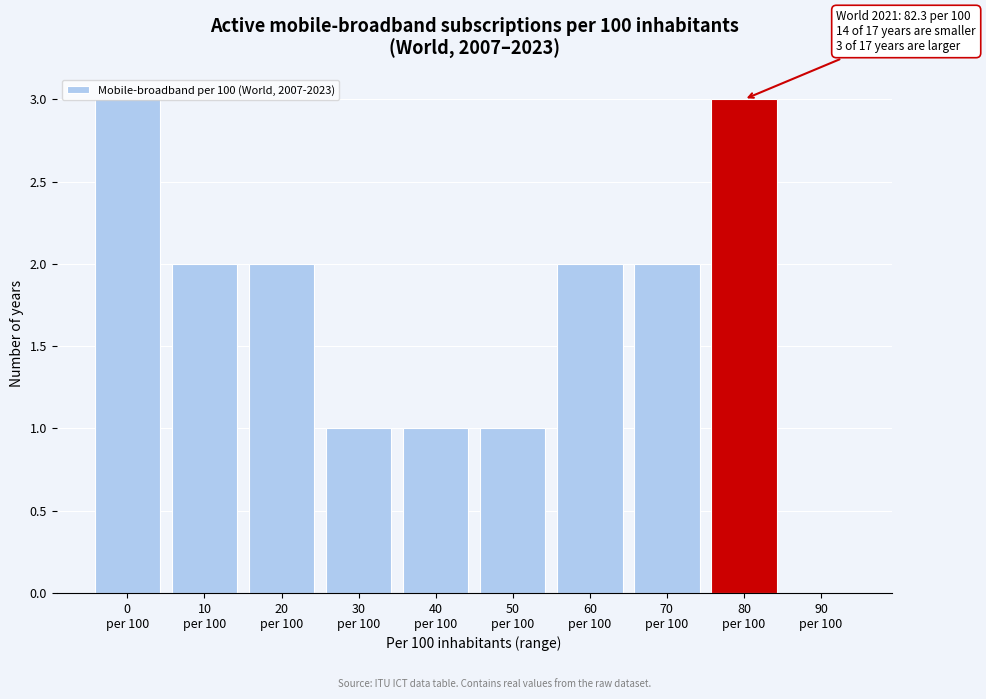

What is the maximum value shown in the chart?

3